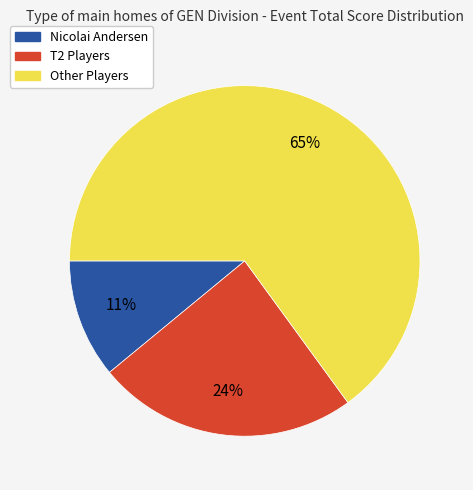

To the nearest percent, what is the difference between the largest and smallest slice percentages?

54%